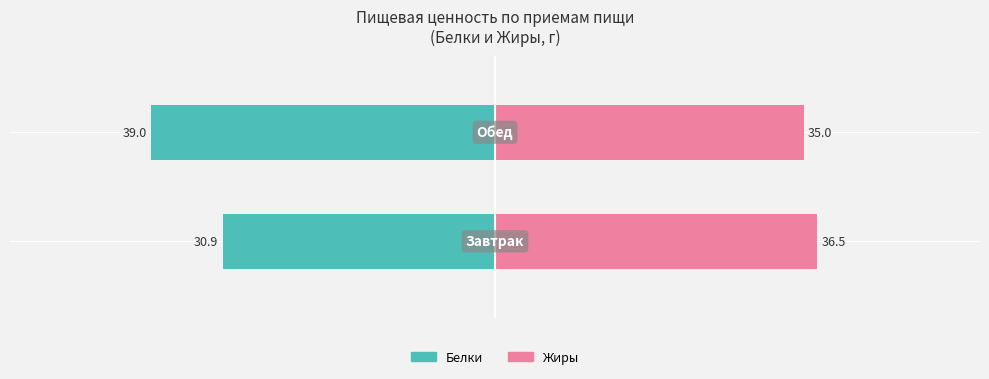

Reading left to right, extract all data points from this chart.

Белки: −60=-30.9	−40=-39.0
Жиры: −60=36.5	−40=35.0